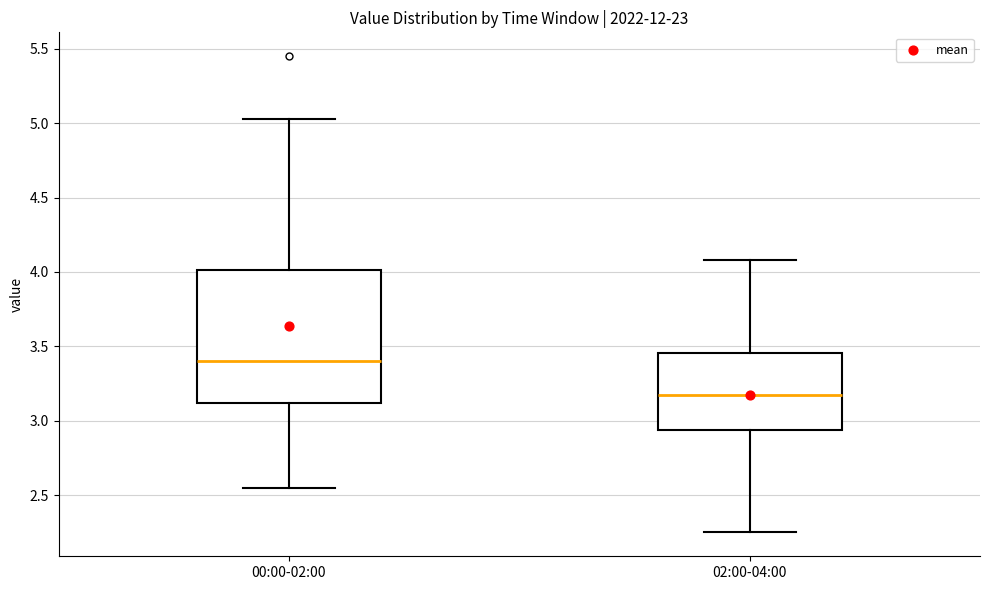

Reading left to right, transcribe this box plot: for each box, give where its median line is, the range the box spans, and where its two whiskers end, as read against the y-axis. The values are not printed on the chart, so give them approximately, as read against the axis.

00:00-02:00: median 3.40, box 3.10 to 4.00, whiskers 2.55 to 5.05
02:00-04:00: median 3.20, box 2.95 to 3.45, whiskers 2.25 to 4.10